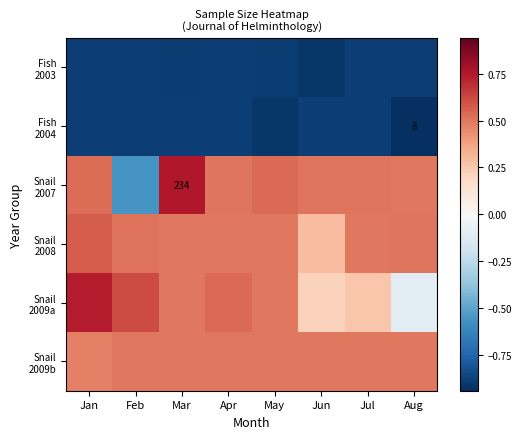

Where does the Snail 2007 series first go above 0?

Jan